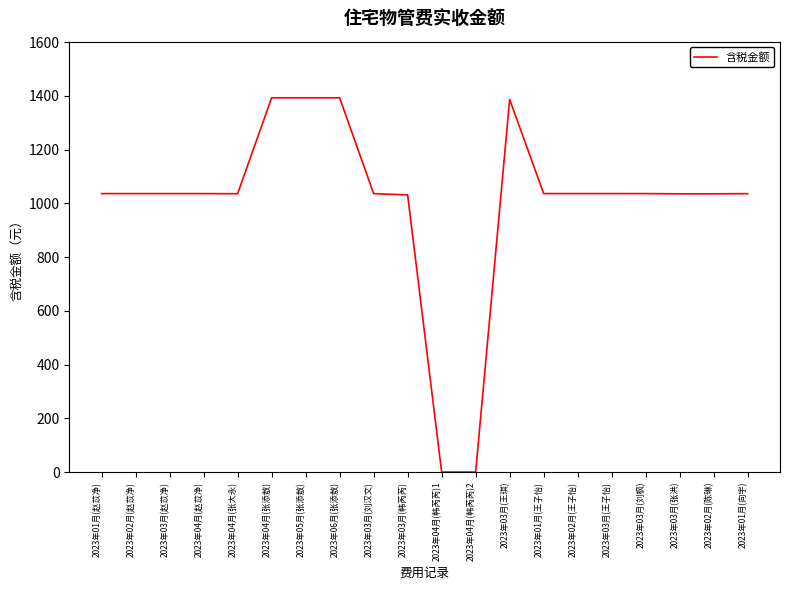

What is the ratio of the value at 2023年03月(王琪) to the value at 2023年03月(刘枫)?

1.3